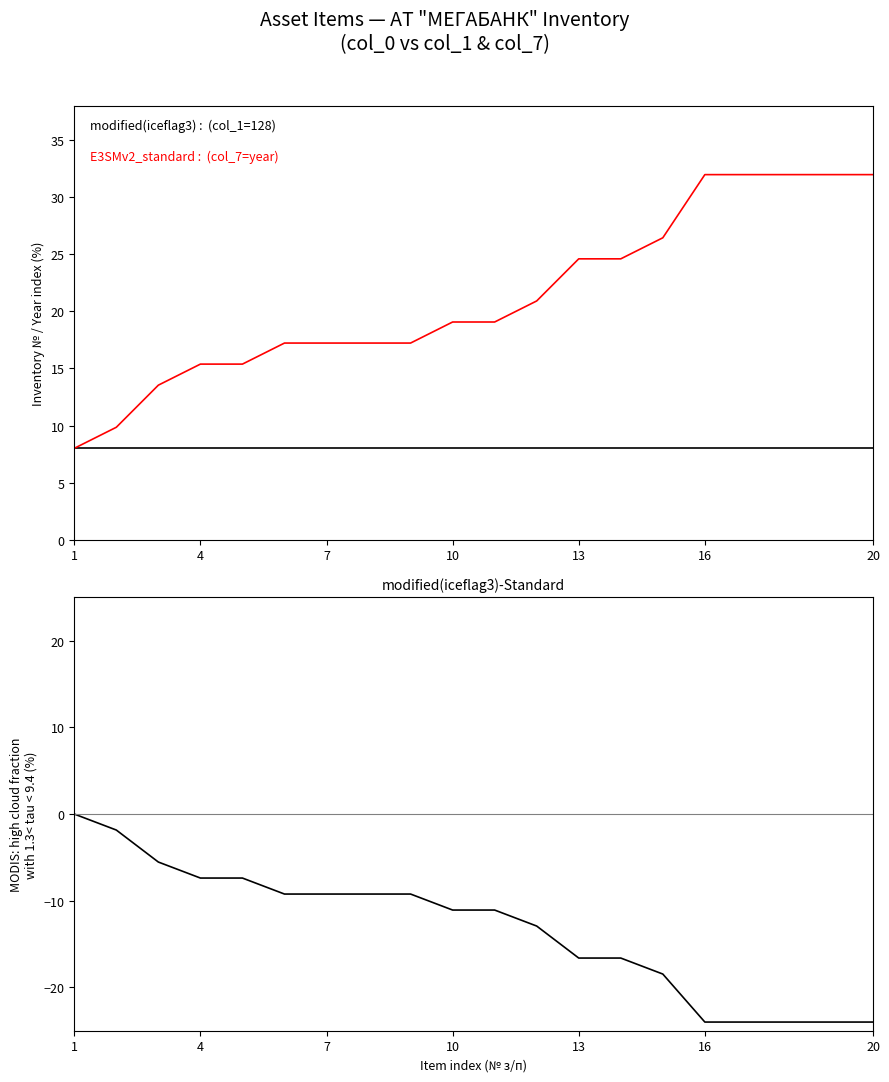

What is the average value of the modified(iceflag3)-Standard series?

-13.3